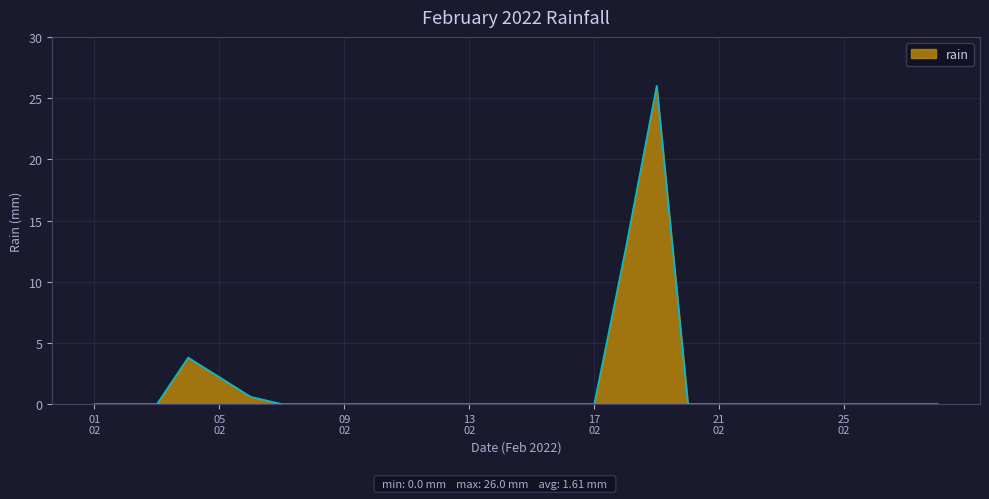

What is the greatest value displayed?

26.0